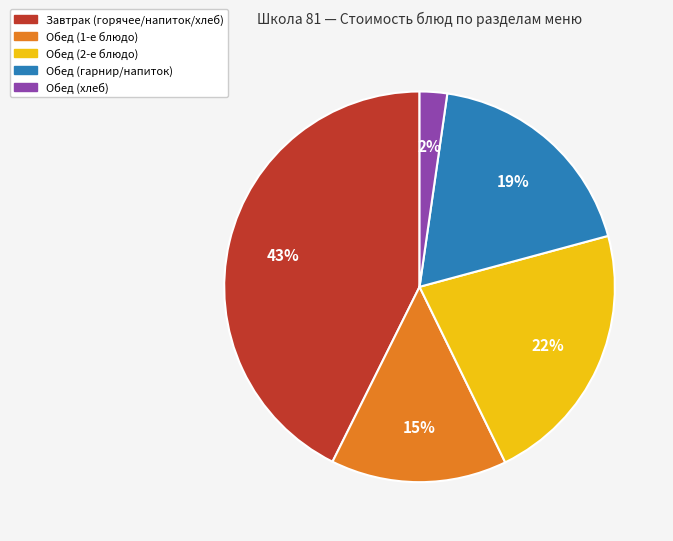

Does any single category account for the majority?

No